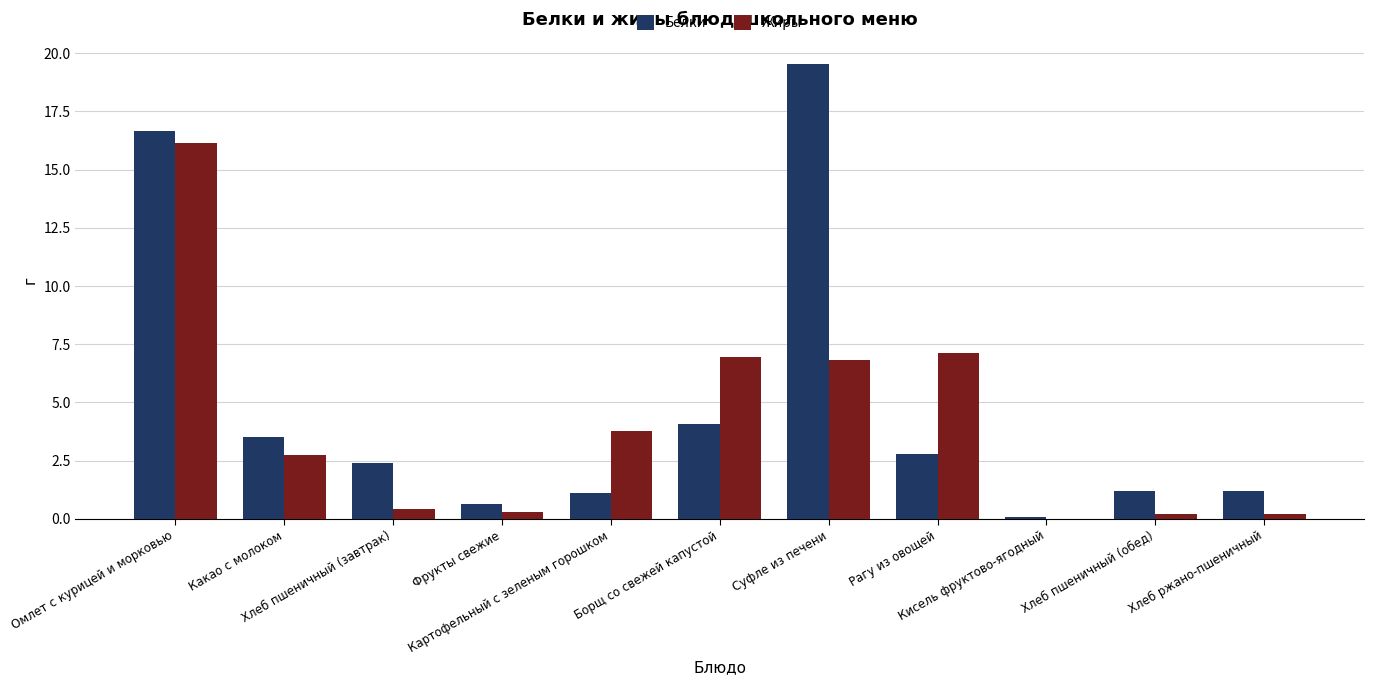

What is the highest value of the Белки series?

19.5